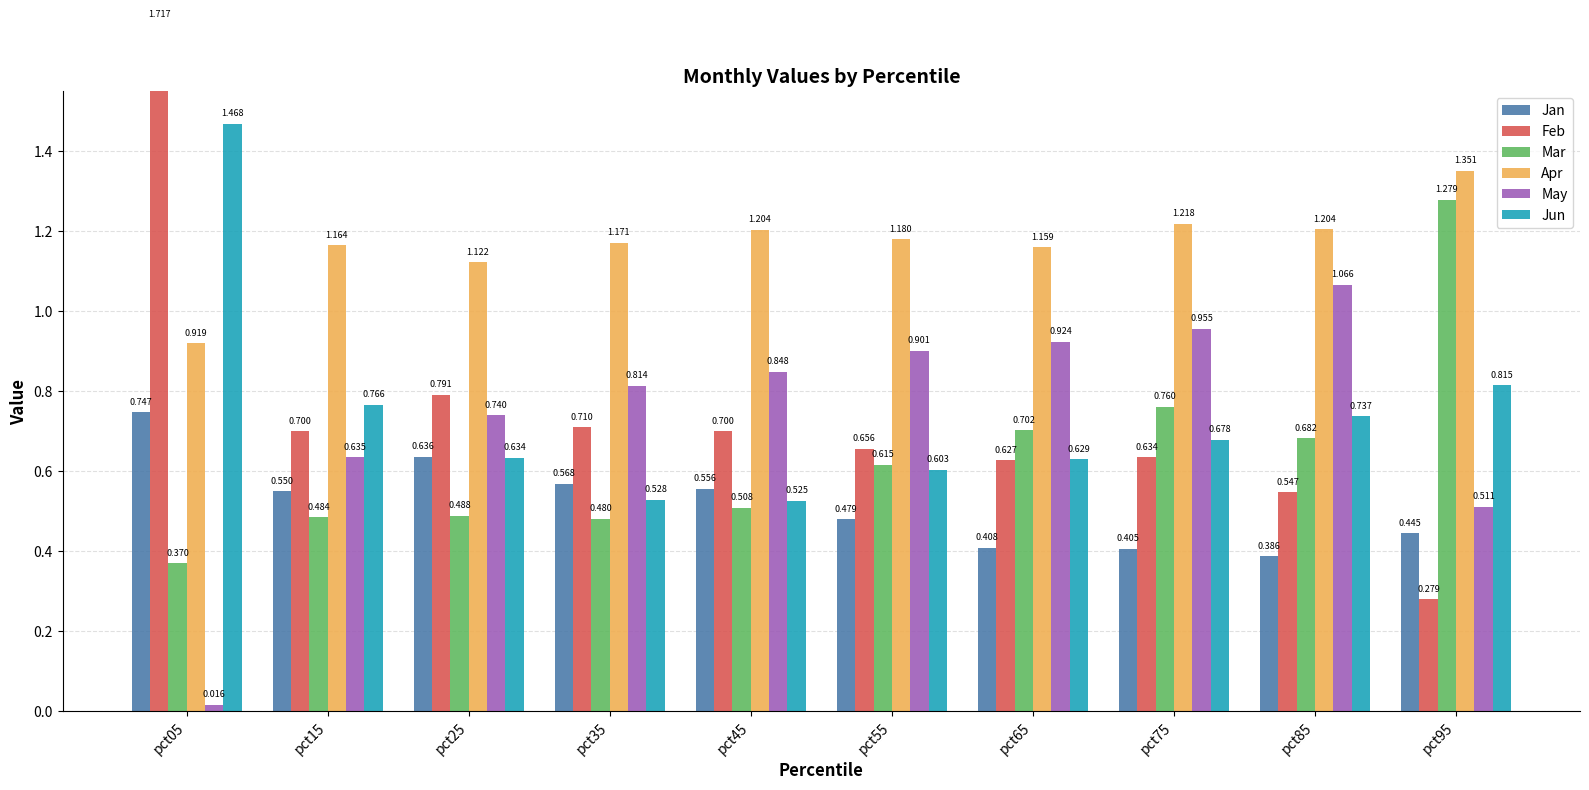

List the labels in order of Apr value, smallest first.

pct05, pct25, pct65, pct15, pct35, pct55, pct45, pct85, pct75, pct95